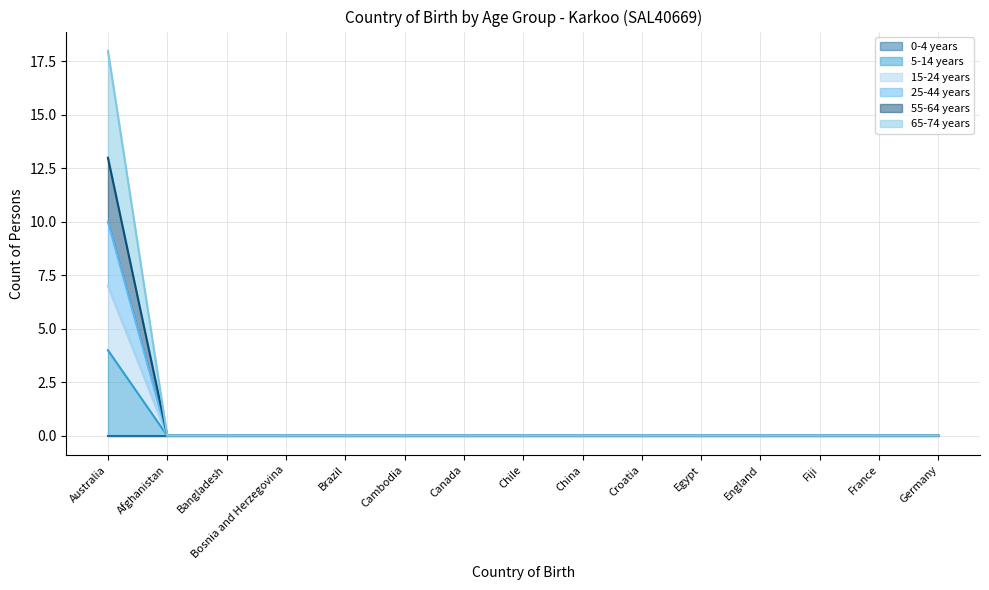

Rank the categories by 65-74 years value from lowest to highest.

Afghanistan, Bangladesh, Bosnia and Herzegovina, Brazil, Cambodia, Canada, Chile, China, Croatia, Egypt, England, Fiji, France, Germany, Australia